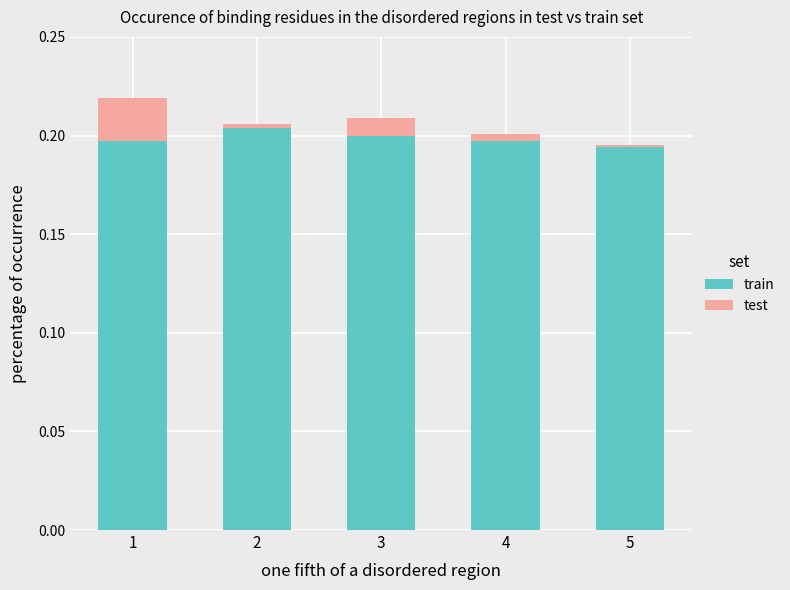

At which label does train reach its minimum?

5